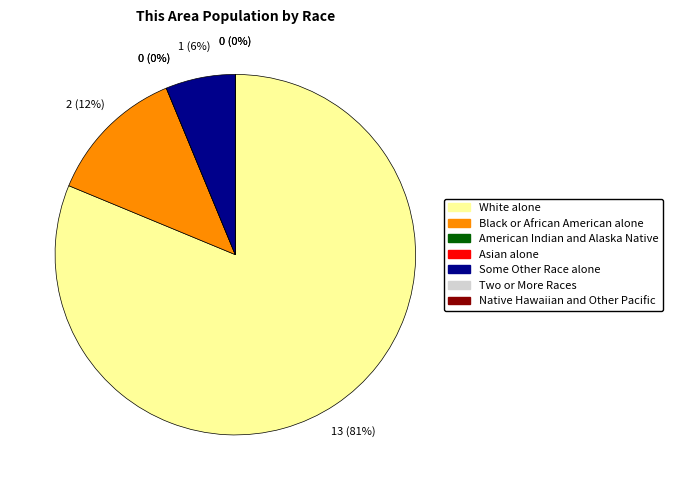

To the nearest percent, what is the average slice percentage?

14%